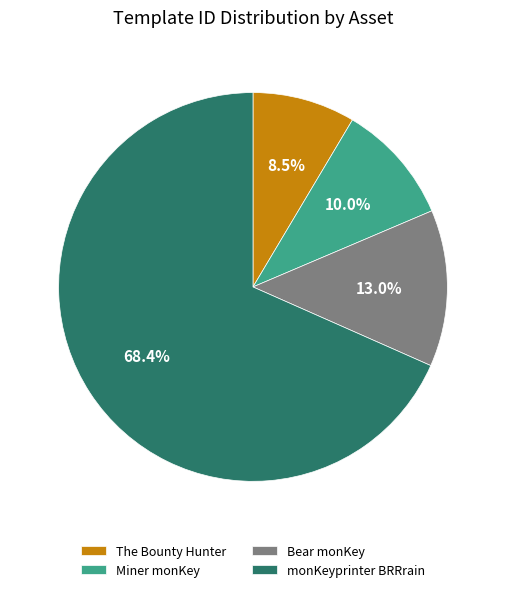

Which has a higher value, The Bounty Hunter or Bear monKey?

Bear monKey